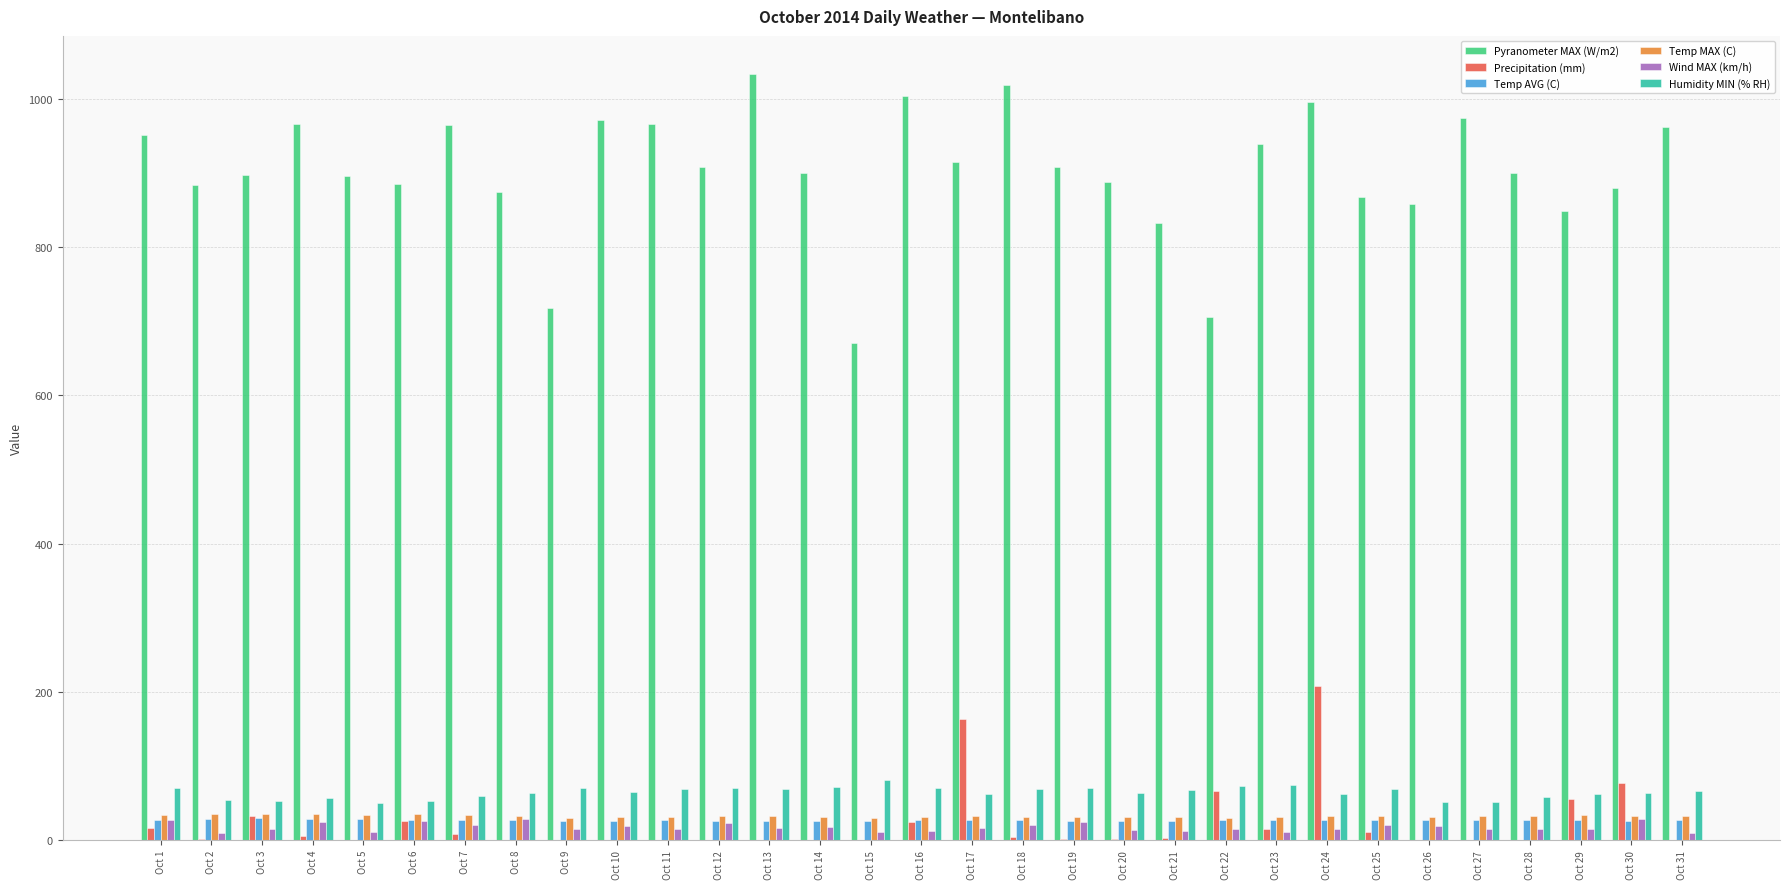

How many series are shown in this chart?

6